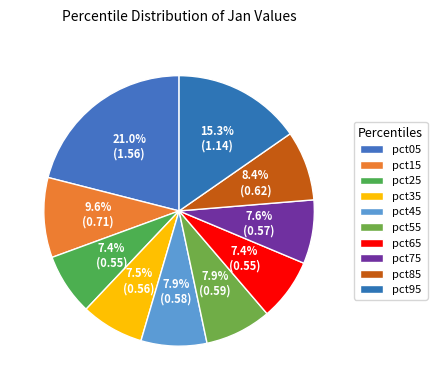

How many slices are in this pie chart?

10